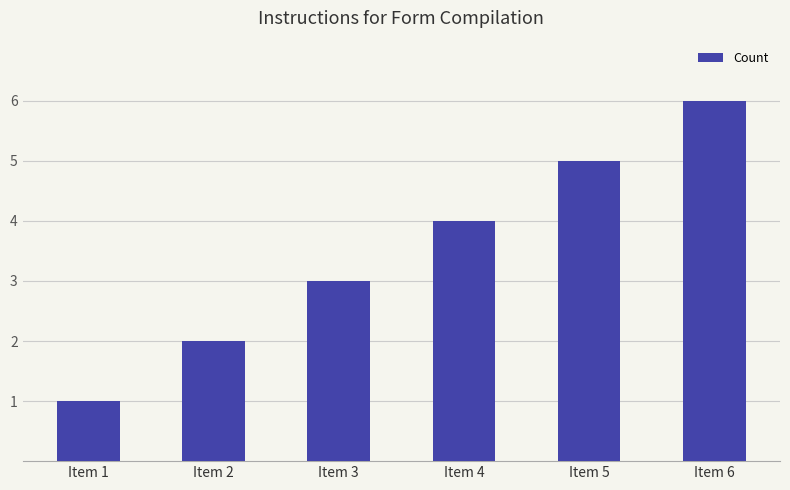

Is it true that the value at Item 6 is 6?

True